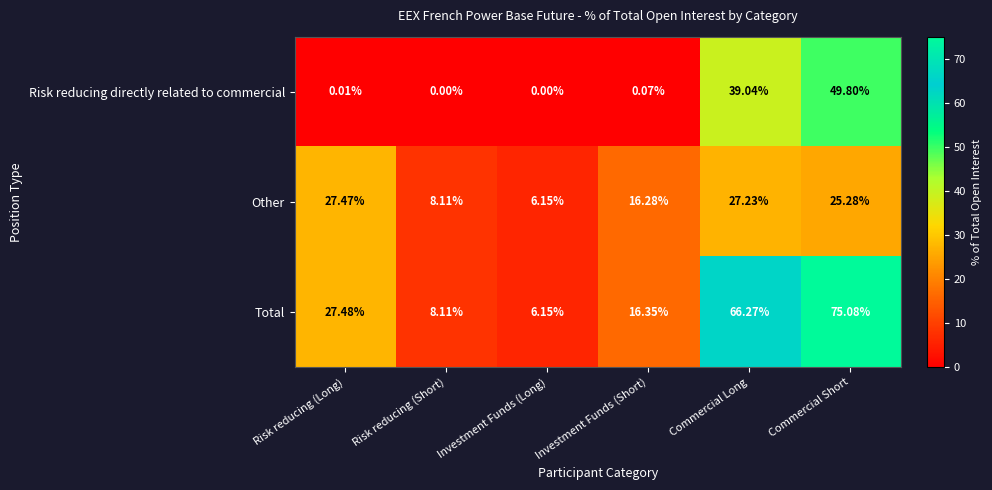

Count the number of categories in the chart.

6